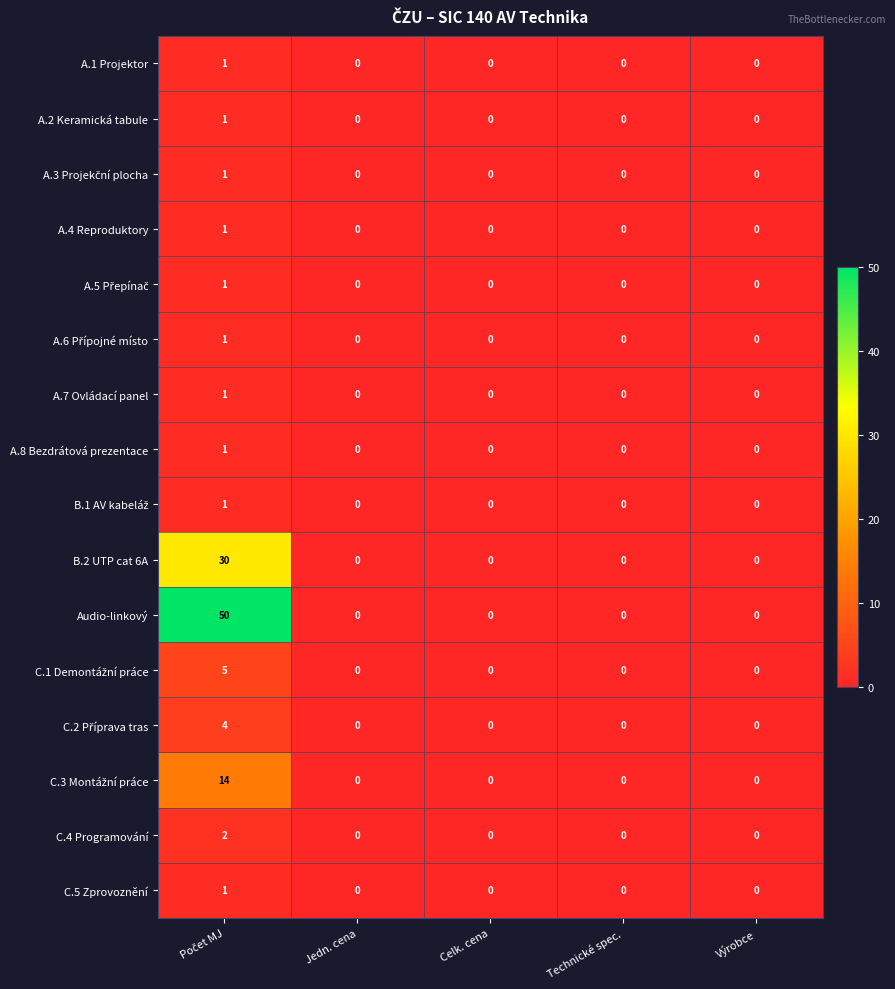

Which series has the largest total across all categories?

Audio-linkový